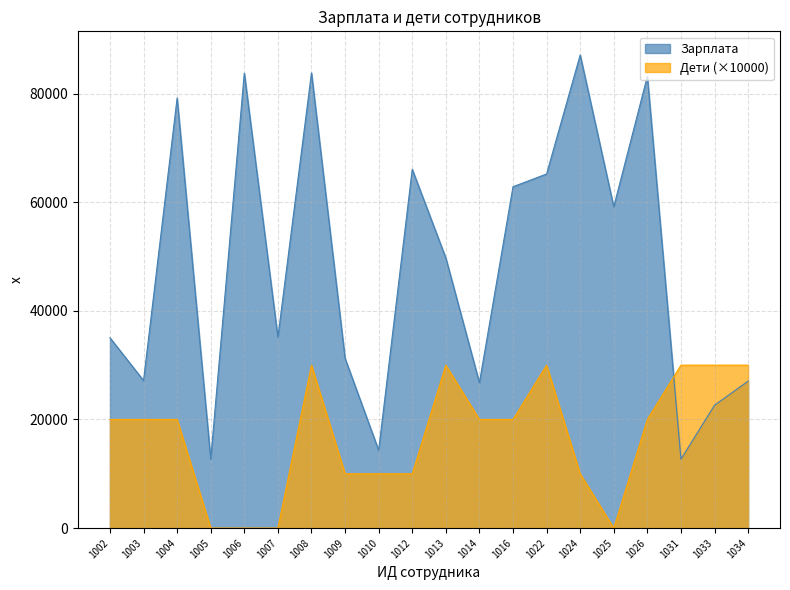

Reading left to right, list all the values displayed in this chart.

Зарплата: 35042	27165	79185	12699	83758	35116	83808	31252	14325	66055	49740	26764	62843	65201	87105	59145	83183	12689	22622	27063
Дети: 20000	20000	20000	0	0	0	30000	10000	10000	10000	30000	20000	20000	30000	10000	0	20000	30000	30000	30000